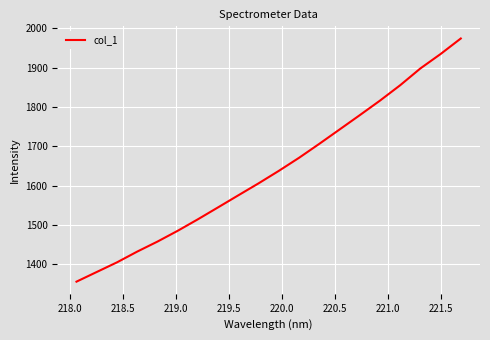

What is the maximum value shown in the chart?

1974.5